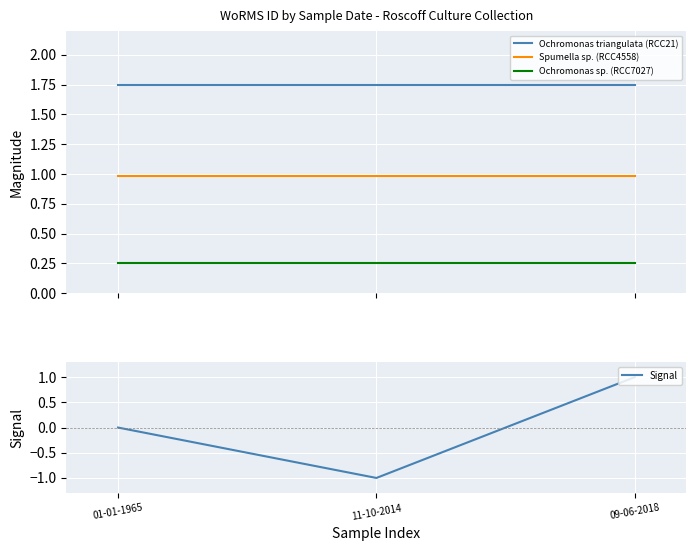

Between 11-10-2014 and 09-06-2018, which series saw the biggest shift?

Signal